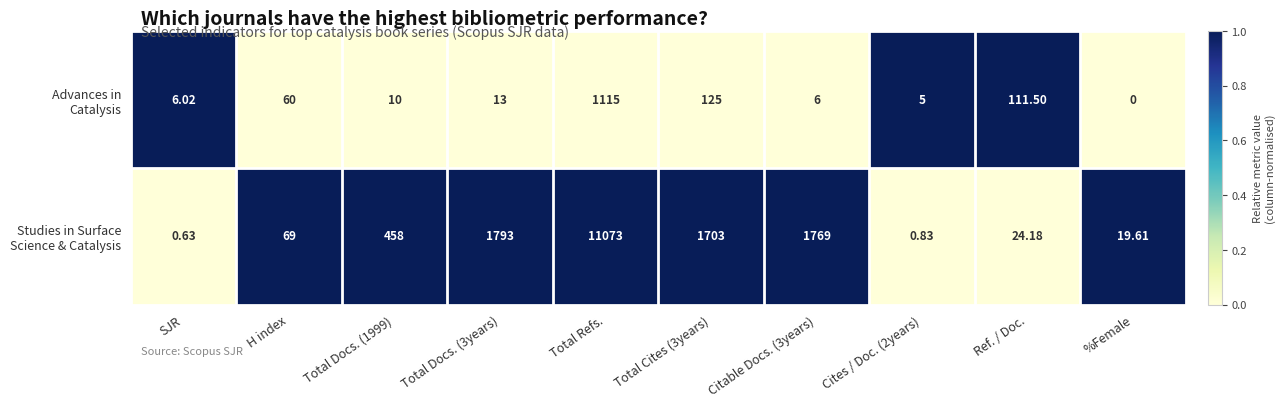

Which label corresponds to the largest value in the chart?

Total Refs.